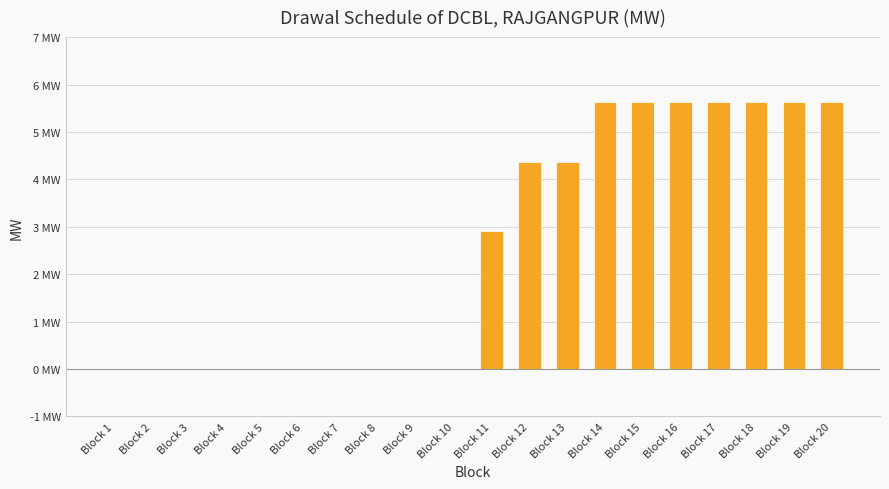

Rank the categories by value from highest to lowest.

Block 14, Block 15, Block 16, Block 17, Block 18, Block 19, Block 20, Block 12, Block 13, Block 11, Block 1, Block 2, Block 3, Block 4, Block 5, Block 6, Block 7, Block 8, Block 9, Block 10